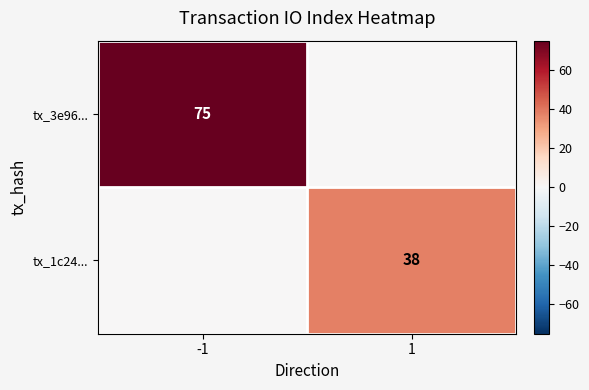

At how many categories does at least one series exceed 45?

1